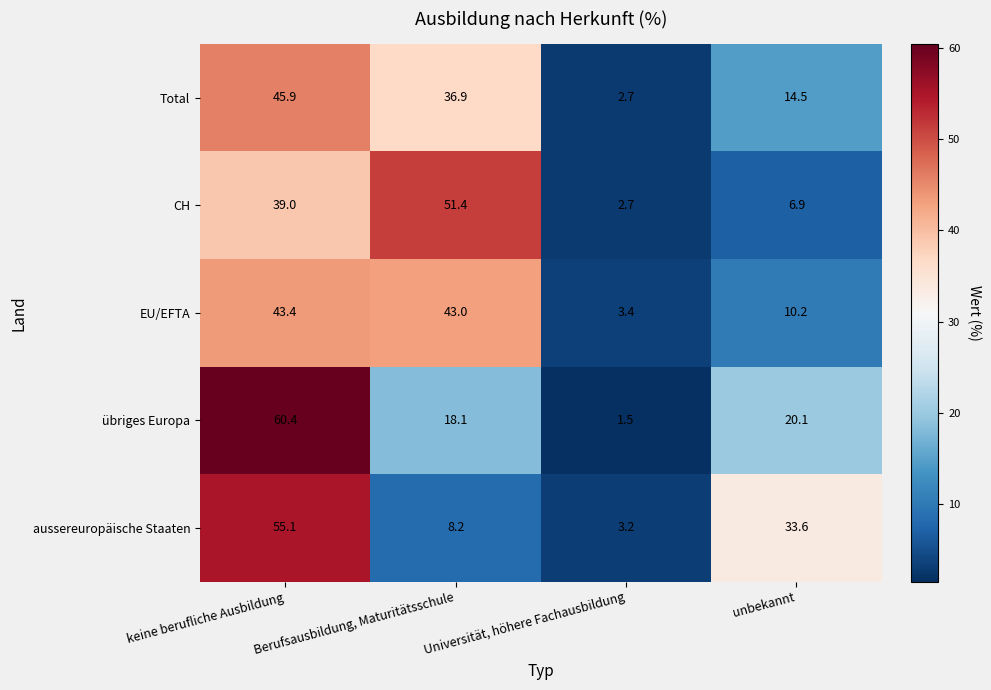

Rank the categories by EU/EFTA value from lowest to highest.

Universität, höhere Fachausbildung, unbekannt, Berufsausbildung, Maturitätsschule, keine berufliche Ausbildung